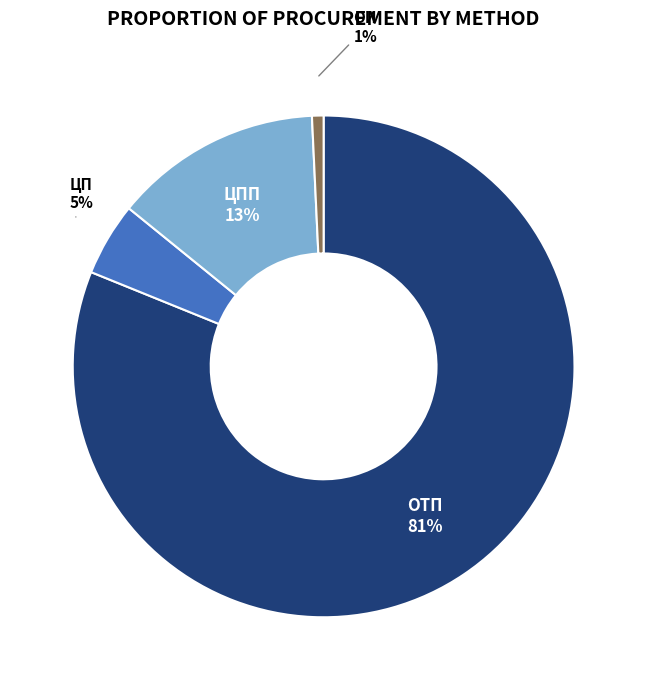

To the nearest percent, what is the average slice percentage?

25%